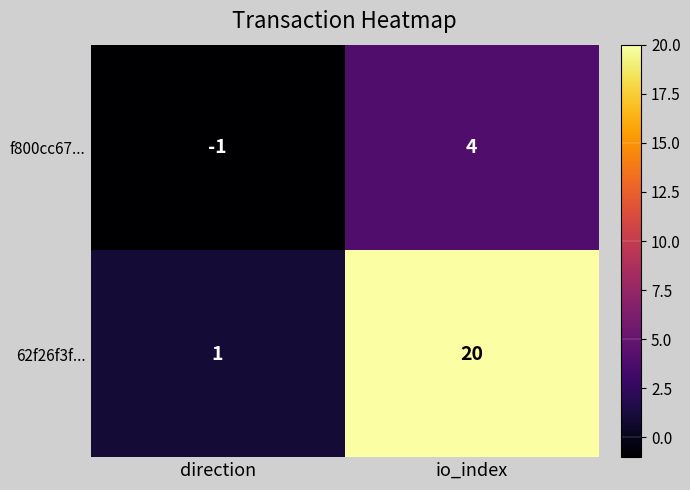

What is the difference between the highest and lowest values at io_index?

16